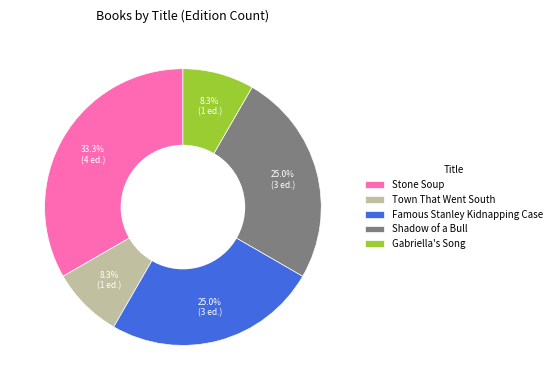

To the nearest percent, what is the average slice percentage?

20%